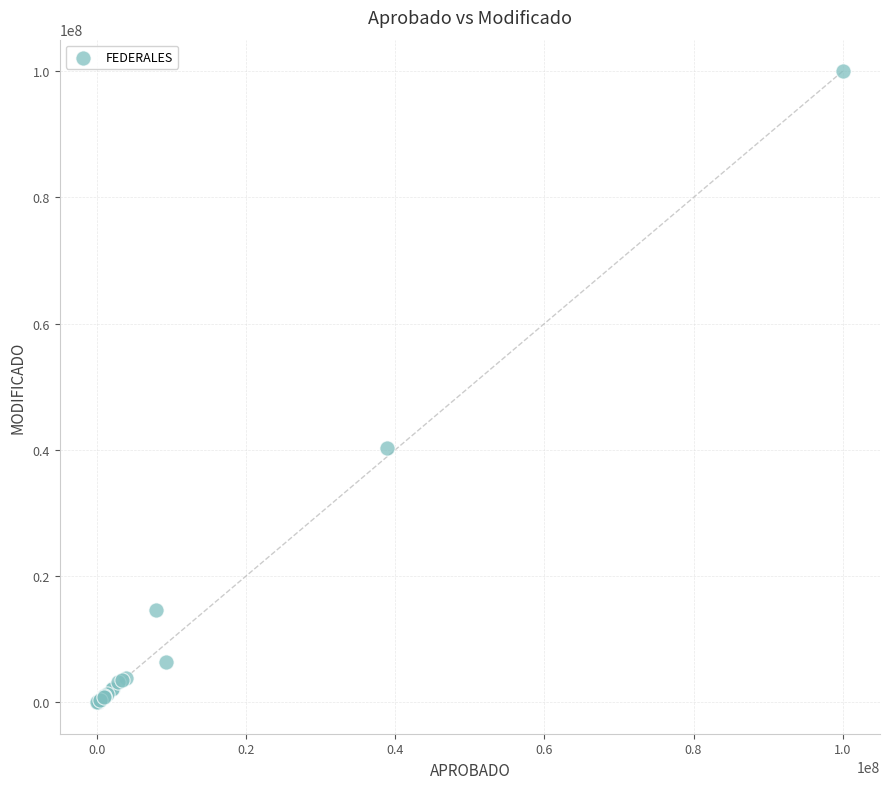

What Y value in the scatter plot is closest to 50000000?

40279735.6